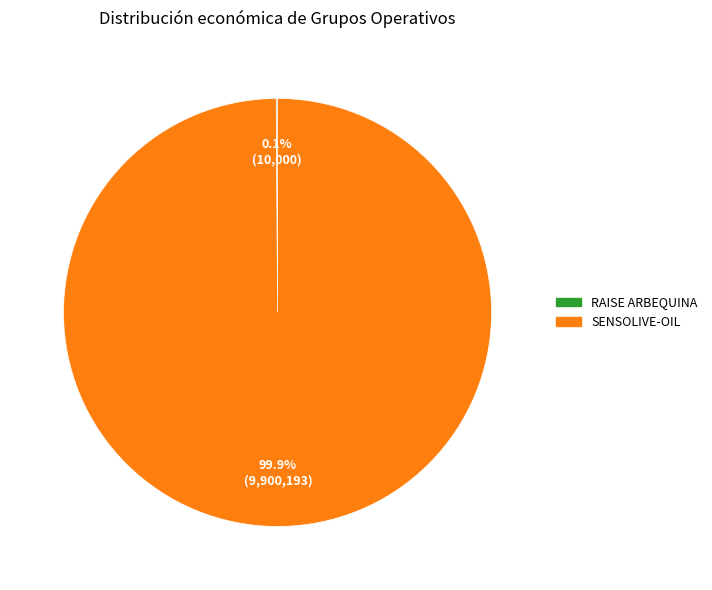

To the nearest percent, what is the average slice percentage?

50%